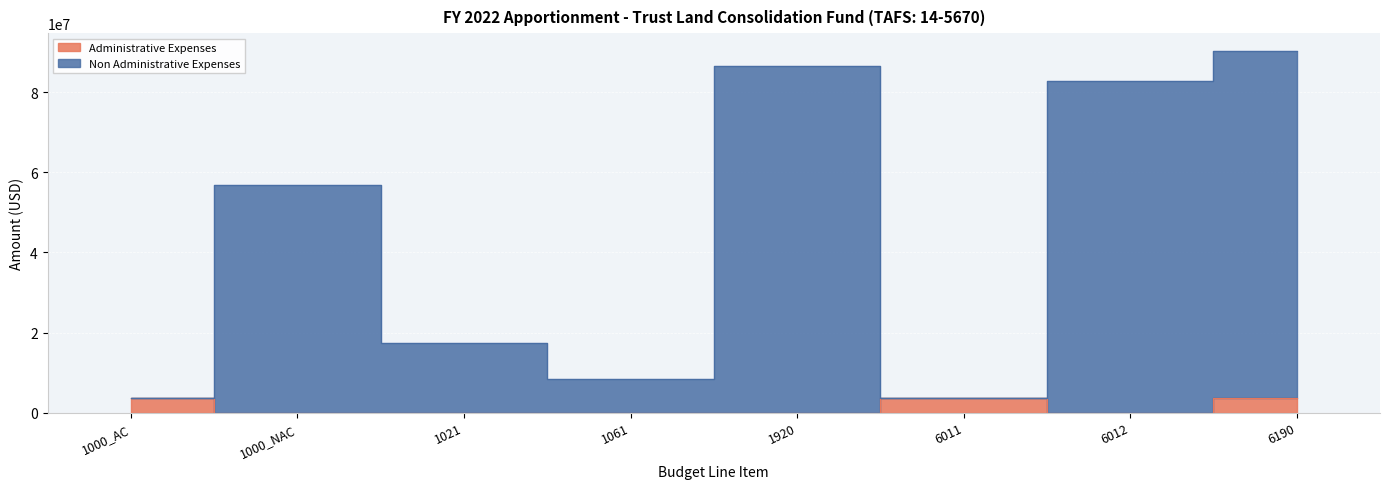

True or false: Non Administrative Expenses and Administrative Expenses intersect in this chart.

False